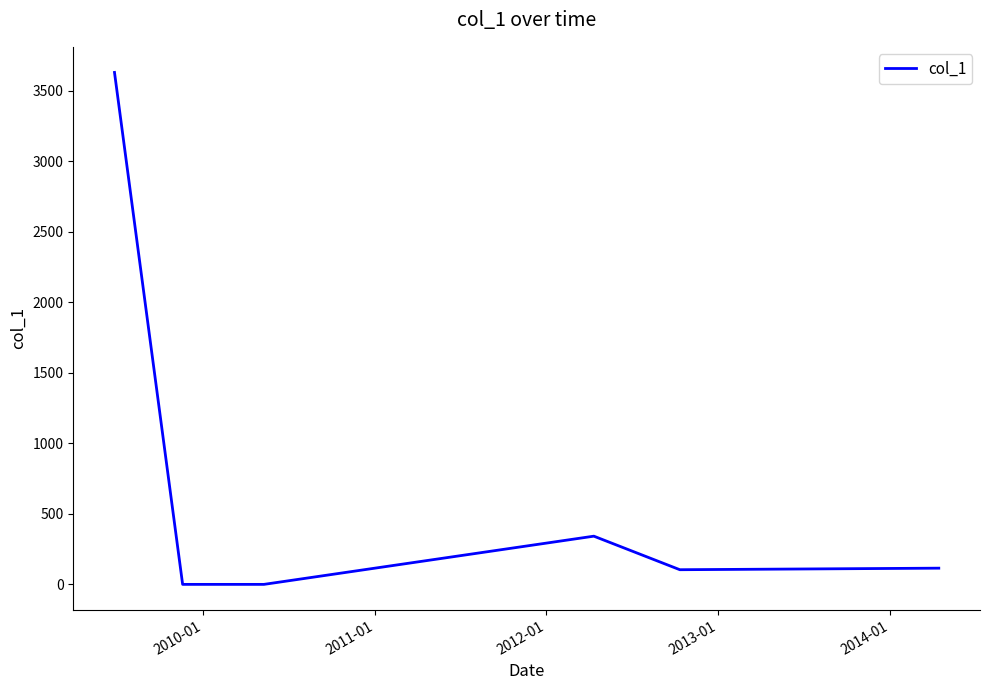

What is the greatest value displayed?

3630.0